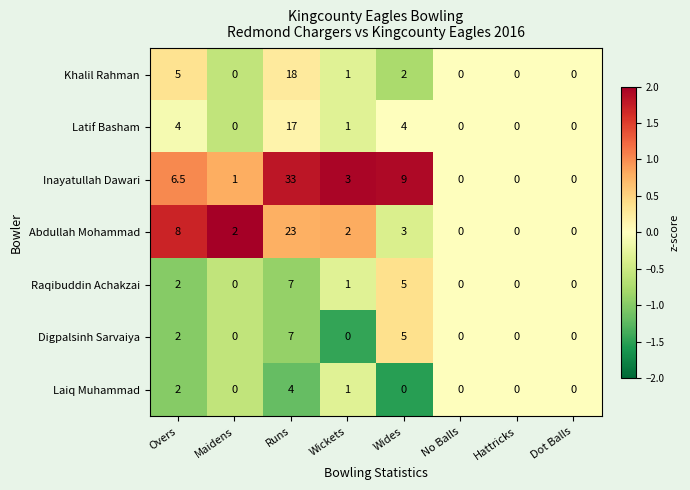

Between Wides and Dot Balls, which series saw the biggest shift?

Inayatullah Dawari